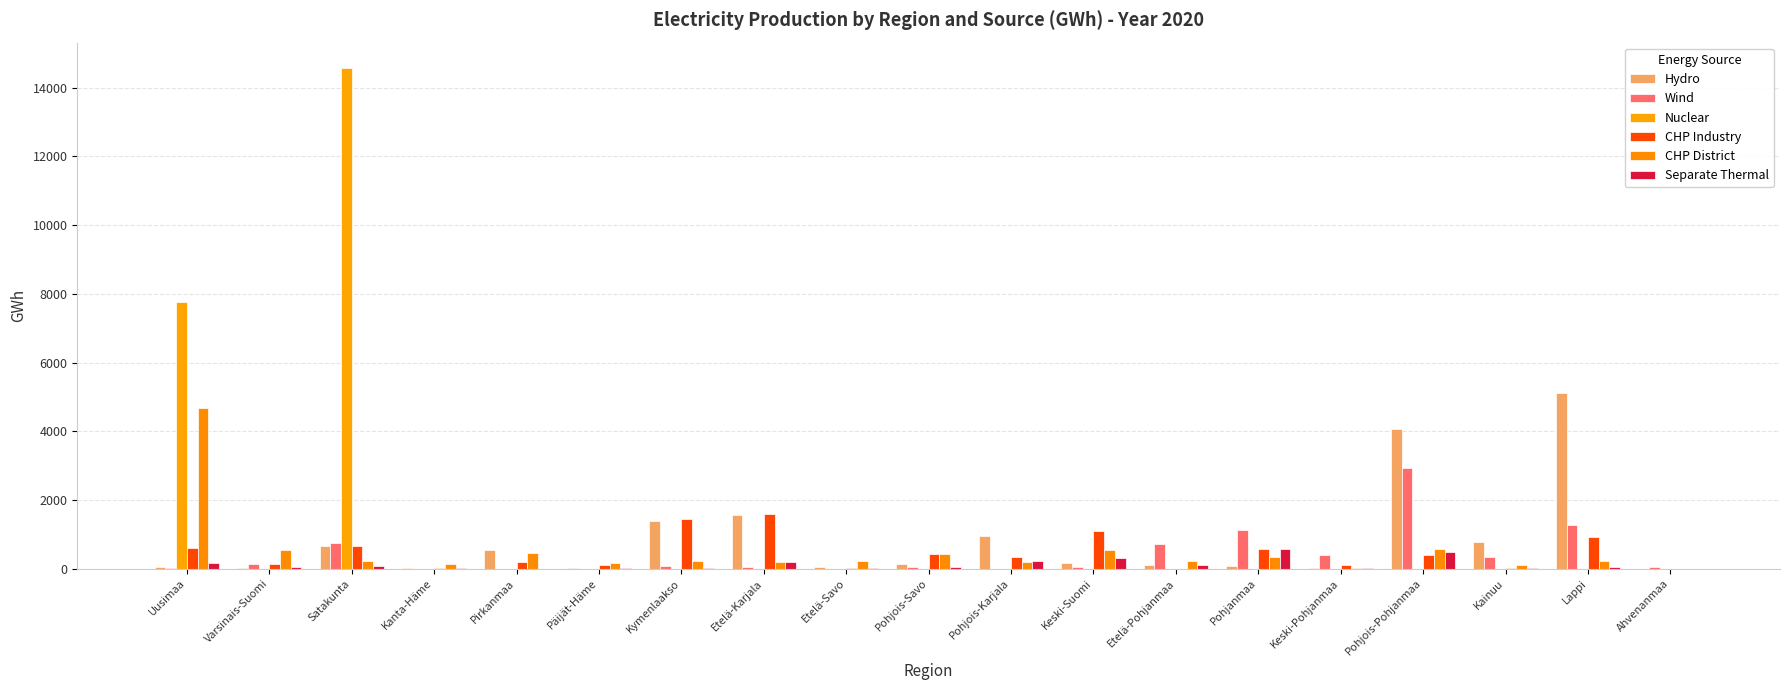

At which category does the chart reach its minimum across all series?

Ahvenanmaa